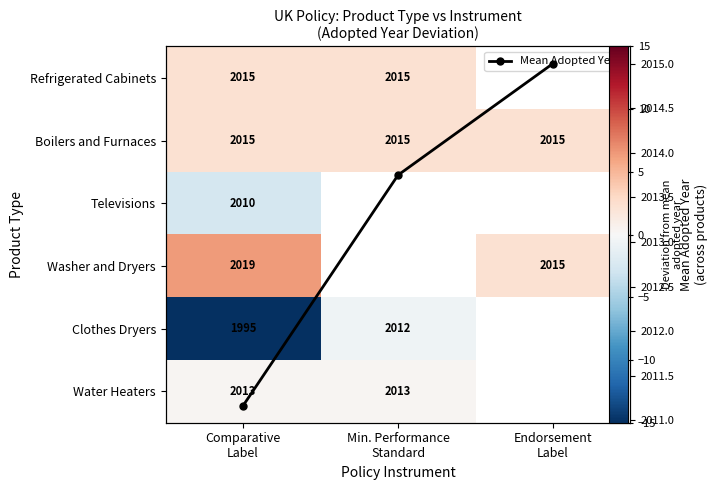

What is the difference between the Mean Adopted Year values at Endorsement
Label and Comparative
Label?

3.8